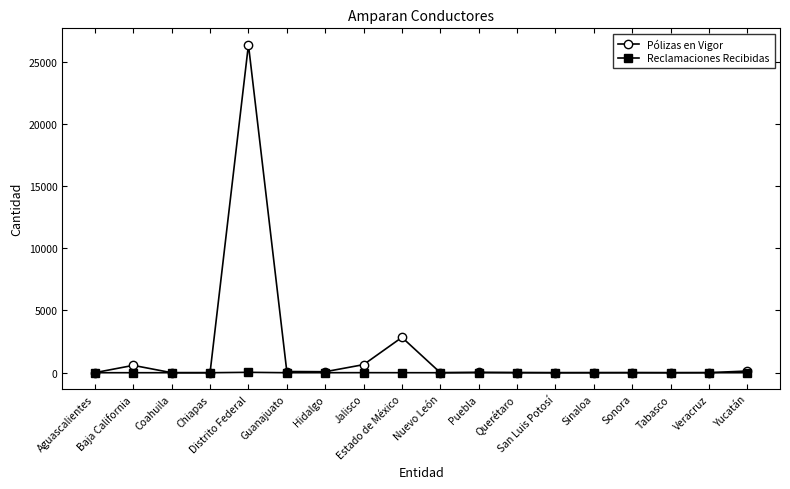

What is the label of the 1st point from the right?

Yucatán